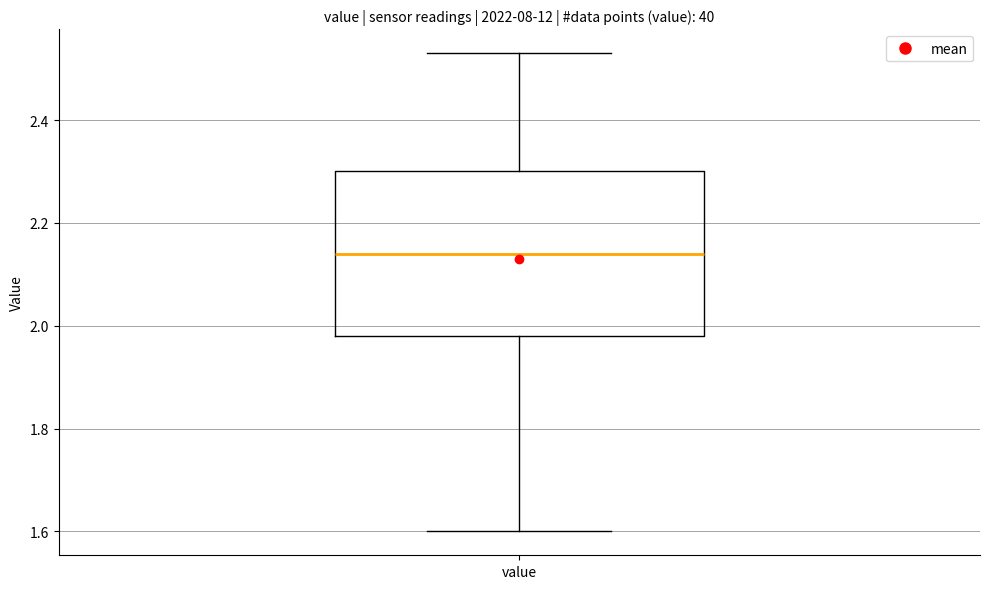

Where is the upper edge of the box for value on the y-axis? The values are not printed on the chart, so give them approximately, as read against the axis.

2.30